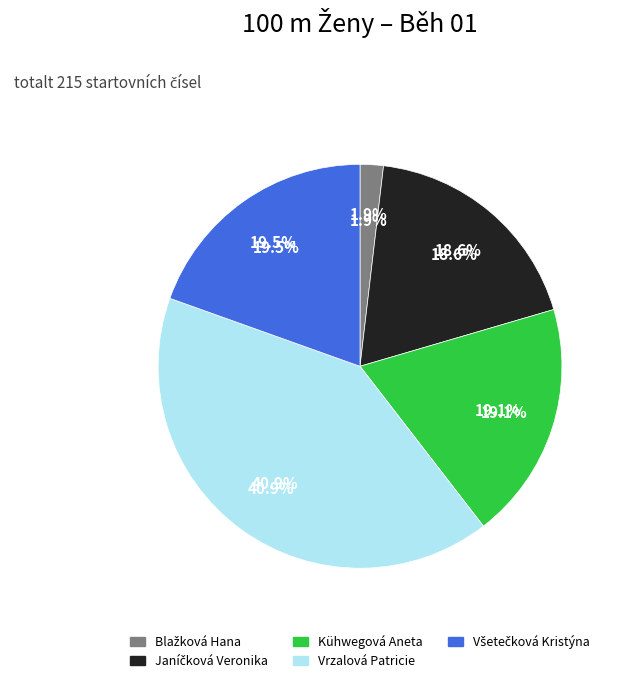

What is the ratio of the value at Všetečková Kristýna to the value at Vrzalová Patricie?

0.5